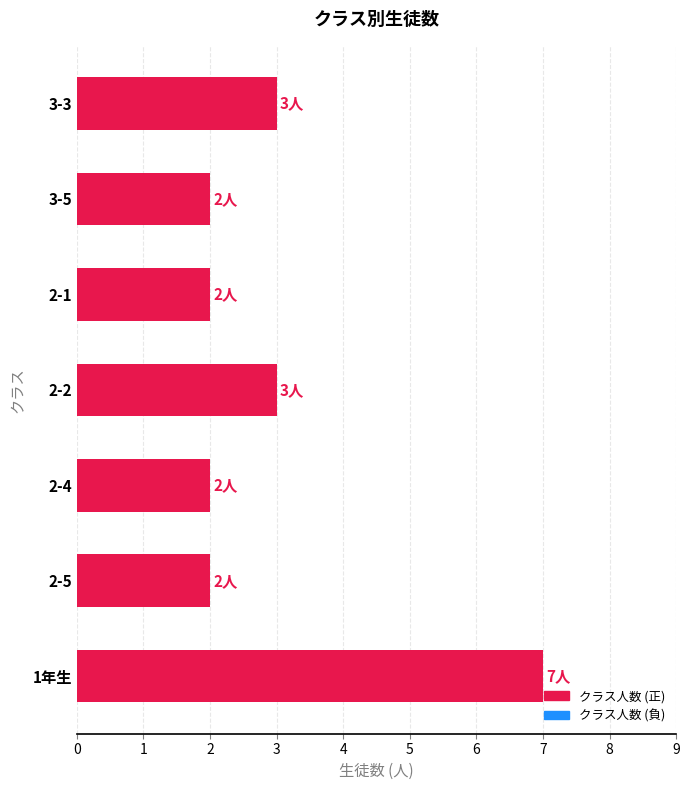

Reading top to bottom, what are all the values shown in this chart?

3-3=3	3-5=2	2-1=2	2-2=3	2-4=2	2-5=2	1年生=7